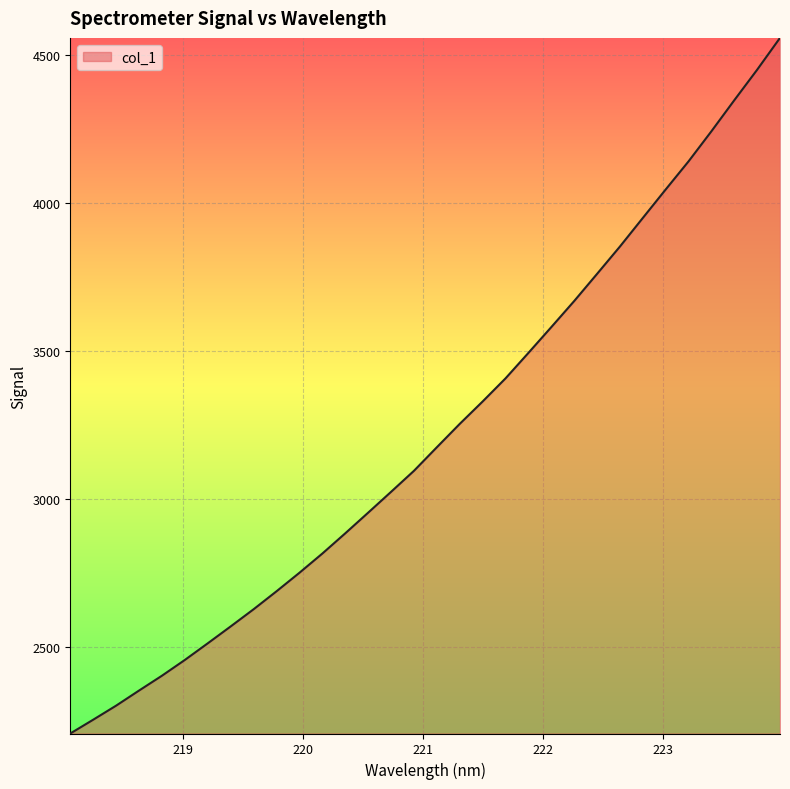

Does the chart have visible grid lines?

Yes